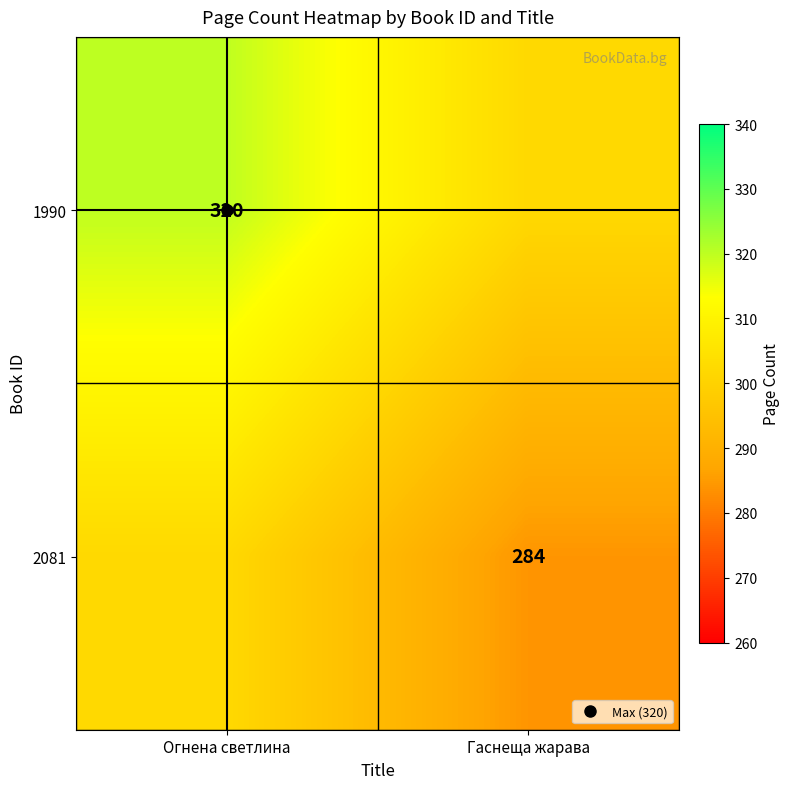

Between Огнена светлина and Гаснеща жарава, which series saw the biggest shift?

1990